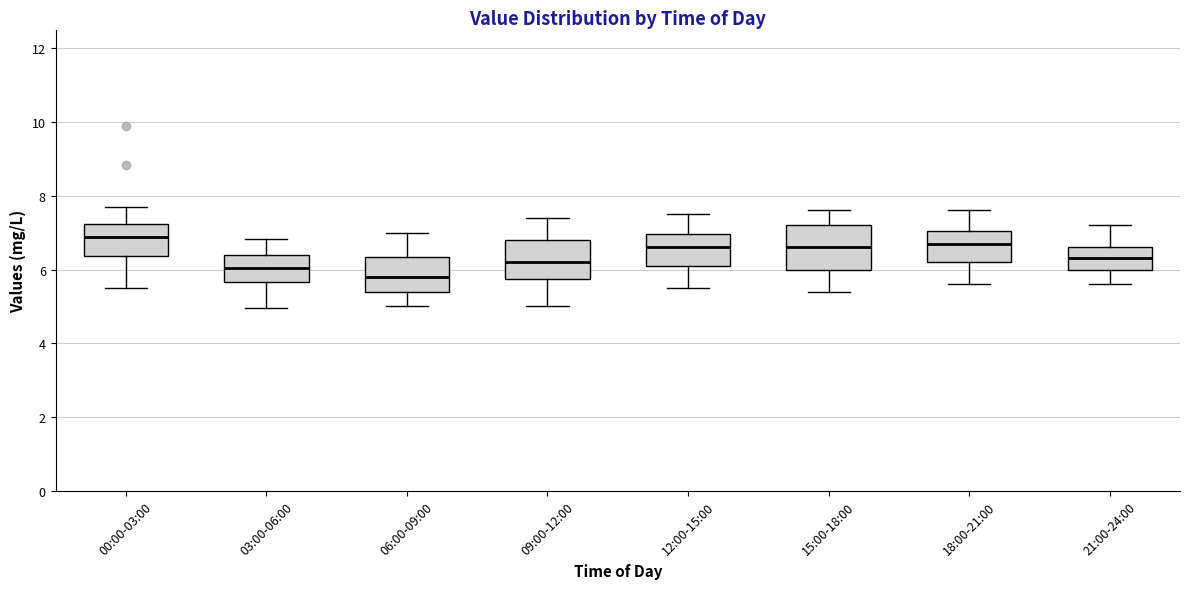

Reading left to right, read every box against the y-axis: the position of its median line, the range the box covers, and the ends of its whiskers. The values are not printed on the chart, so give them approximately, as read against the axis.

00:00-03:00: median 6.8, box 6.4 to 7.2, whiskers 5.6 to 7.8
03:00-06:00: median 6.0, box 5.6 to 6.4, whiskers 5.0 to 6.8
06:00-09:00: median 5.8, box 5.4 to 6.4, whiskers 5.0 to 7.0
09:00-12:00: median 6.2, box 5.8 to 6.8, whiskers 5.0 to 7.4
12:00-15:00: median 6.6, box 6.2 to 7.0, whiskers 5.6 to 7.6
15:00-18:00: median 6.6, box 6.0 to 7.2, whiskers 5.4 to 7.6
18:00-21:00: median 6.8, box 6.2 to 7.0, whiskers 5.6 to 7.6
21:00-24:00: median 6.4, box 6.0 to 6.6, whiskers 5.6 to 7.2